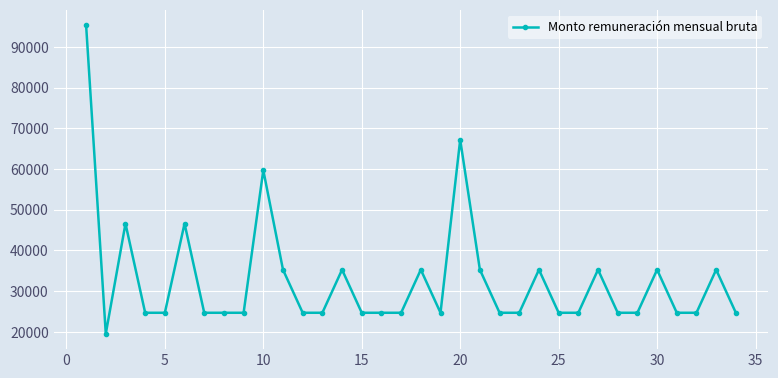

Reading left to right, extract all data points from this chart.

95327	19528	46576	24672	24672	46576	24672	24672	24672	59687	35248	24672	24672	35248	24672	24672	24672	35248	24672	67189	35248	24672	24672	35248	24672	24672	35248	24672	24672	35248	24672	24672	35248	24672